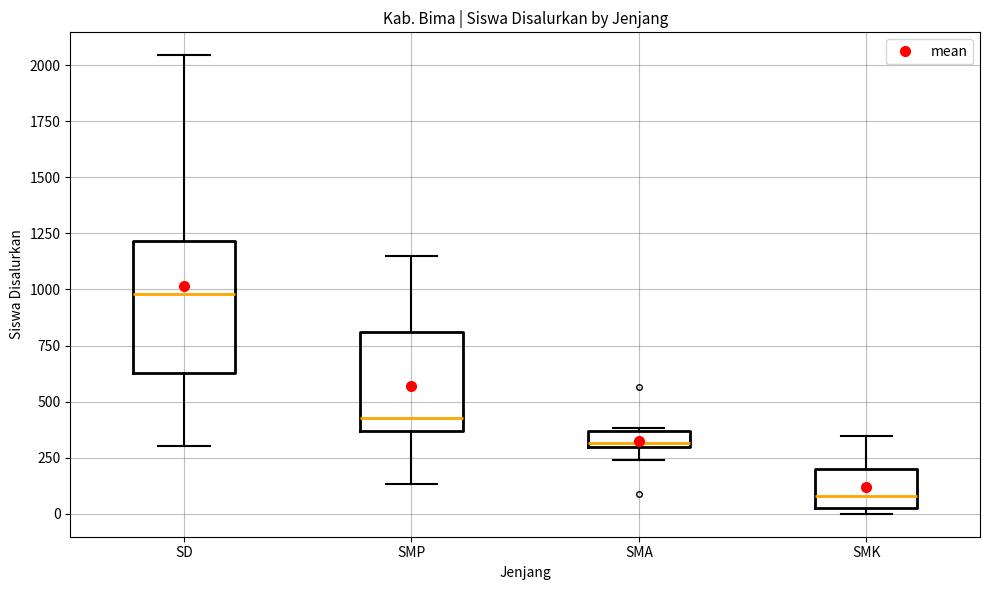

Where is the upper edge of the box for SMA on the y-axis? The values are not printed on the chart, so give them approximately, as read against the axis.

350